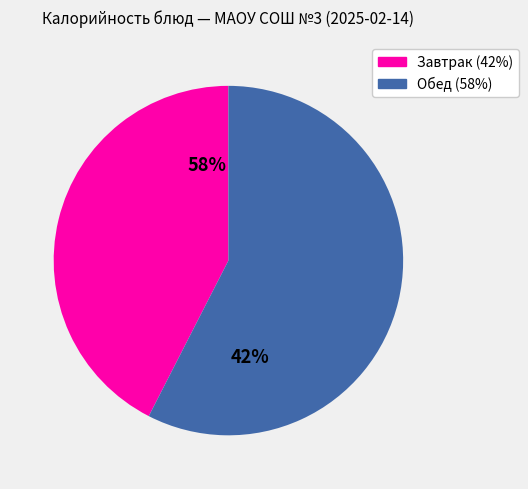

Count the number of slices in the pie.

2